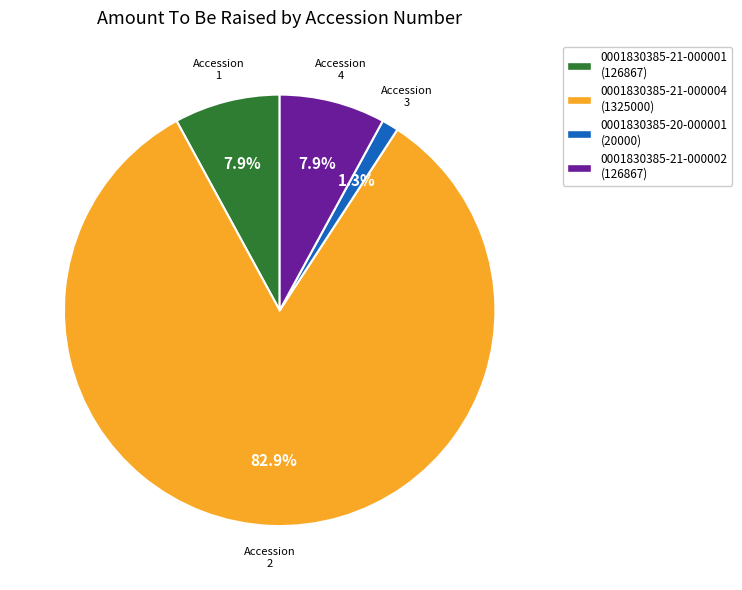

True or false: 0001830385-20-000001 accounts for 10% of the total.

False